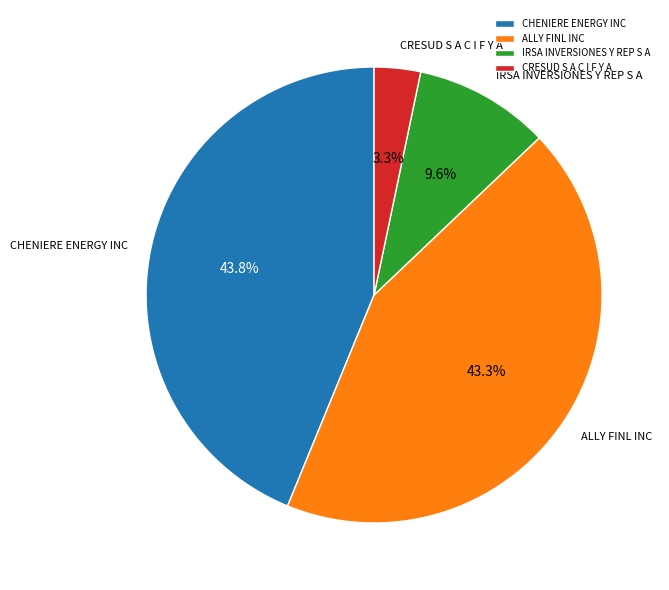

To the nearest percent, what is the combined percentage of CHENIERE ENERGY INC and ALLY FINL INC?

87%